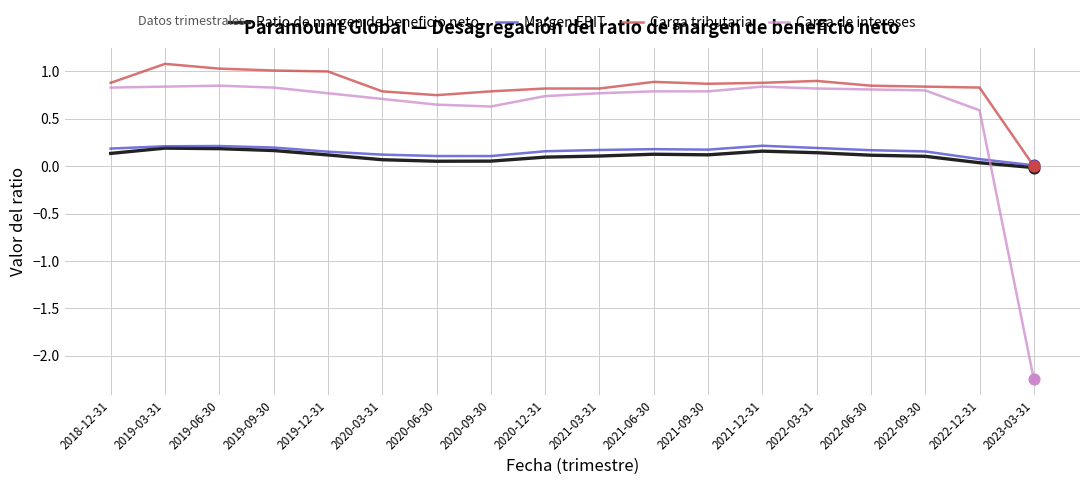

Which series has the widest spread of values?

Carga de intereses